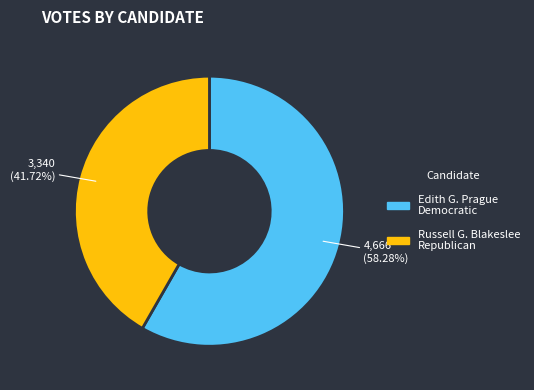

Which has a higher value, Russell G. Blakeslee Republican or Edith G. Prague Democratic?

Edith G. Prague Democratic